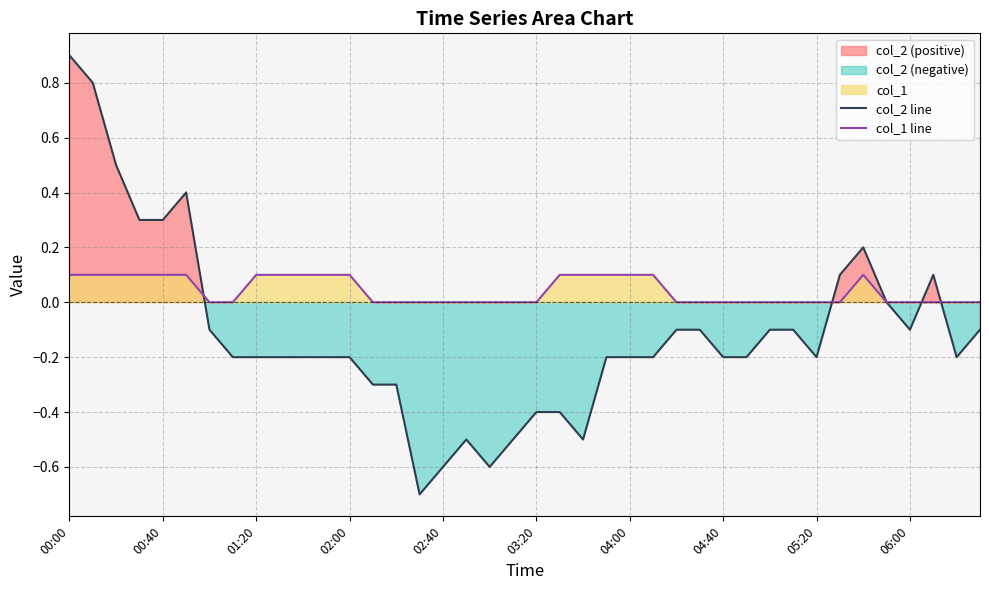

True or false: col_2 line has more than 1 interior local peaks.

True